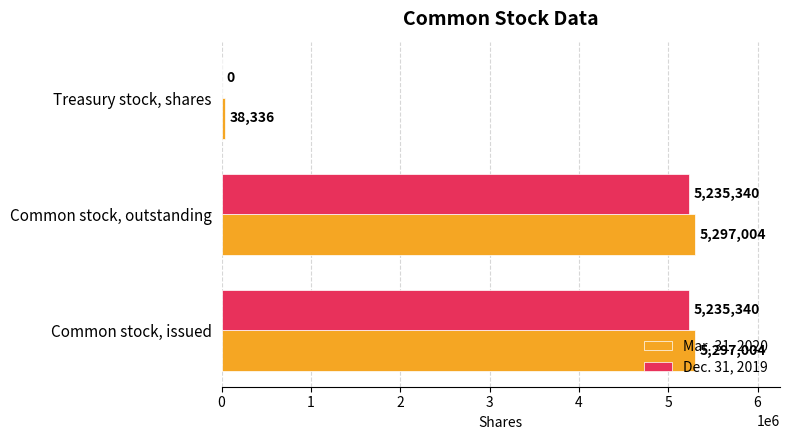

The value of Dec. 31, 2019 at Common stock, outstanding is 5235340. True or false?

True